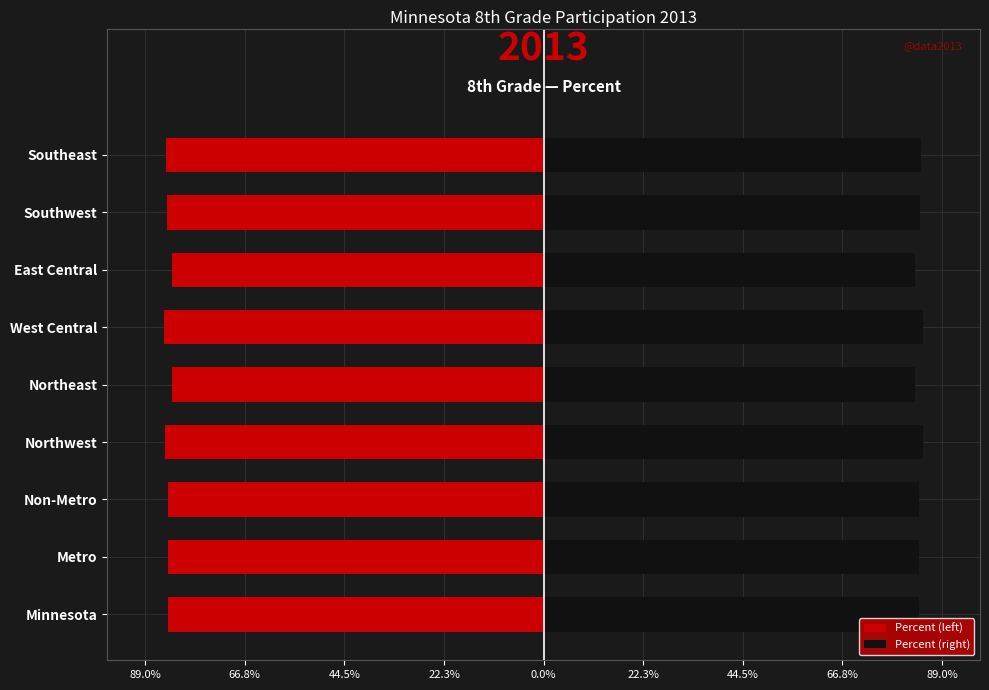

Is it true that Percent (left) equals -0.8 at Southeast?

True